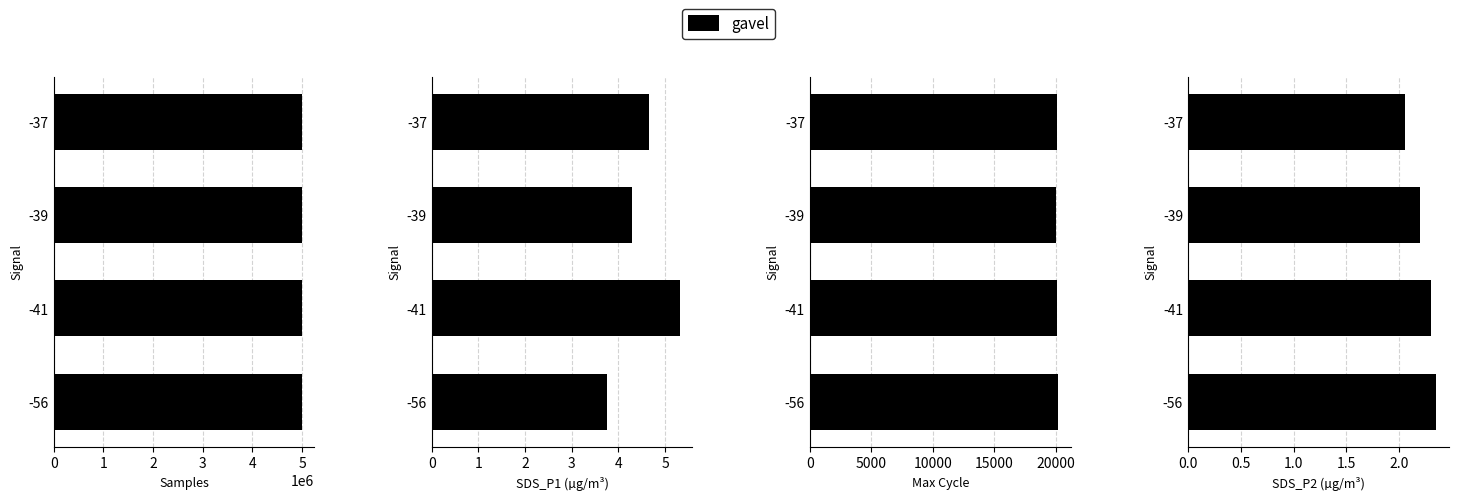

The chart shows a value of 0.8 at -56. True or false?

False